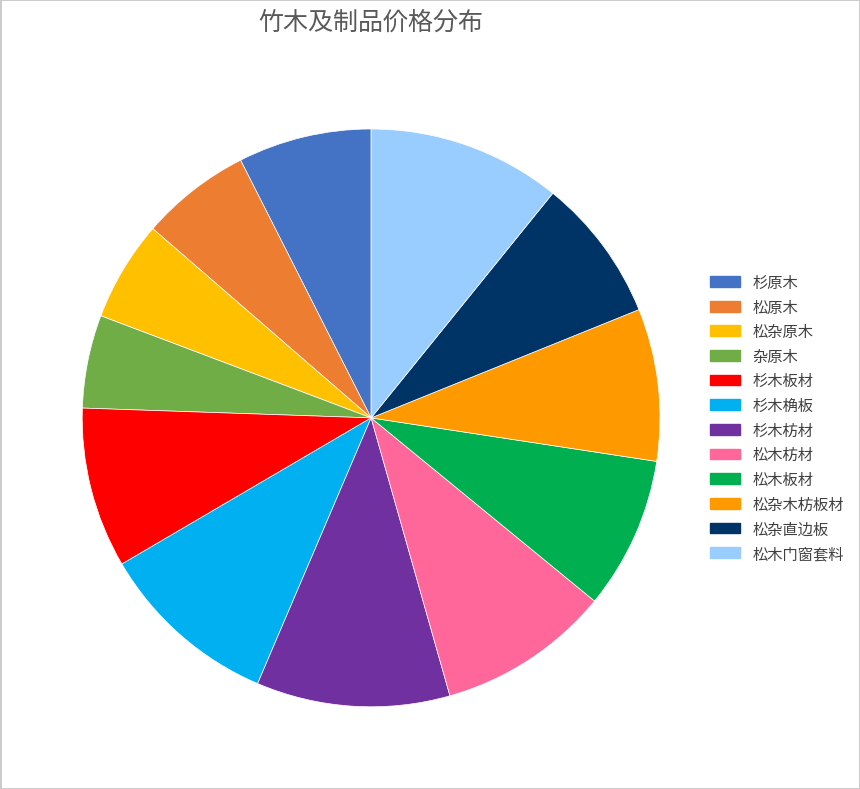

How many segments does this pie chart have?

12